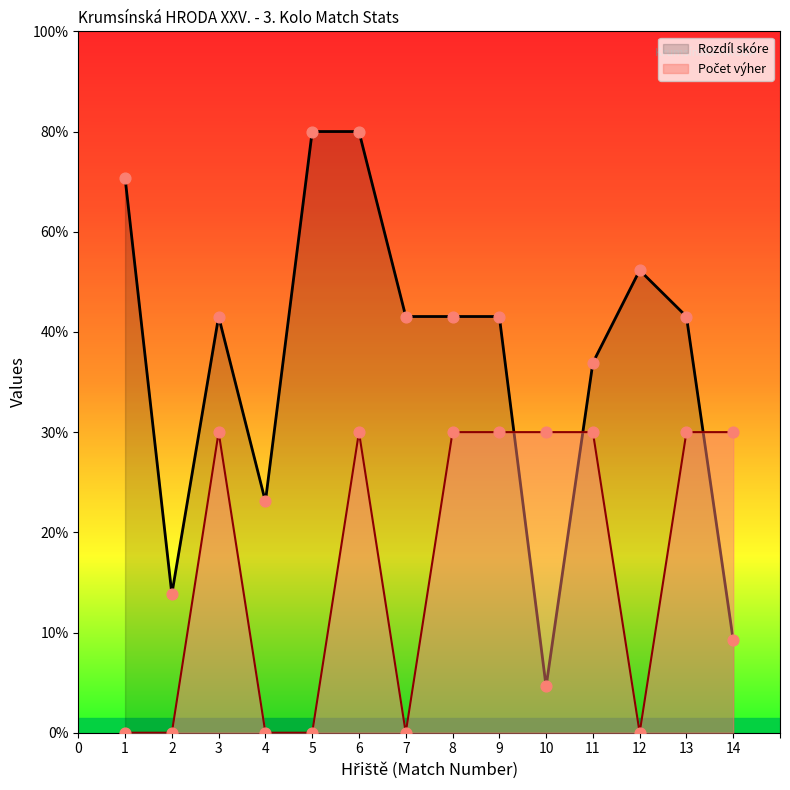

What are all the series names shown in the legend?

Počet výher, Rozdíl skóre